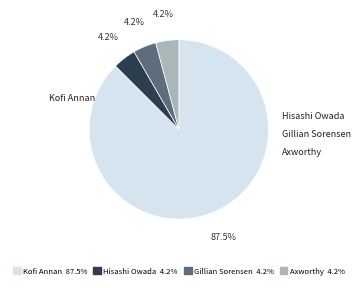

Which category accounts for the majority?

Kofi Annan 87.5%